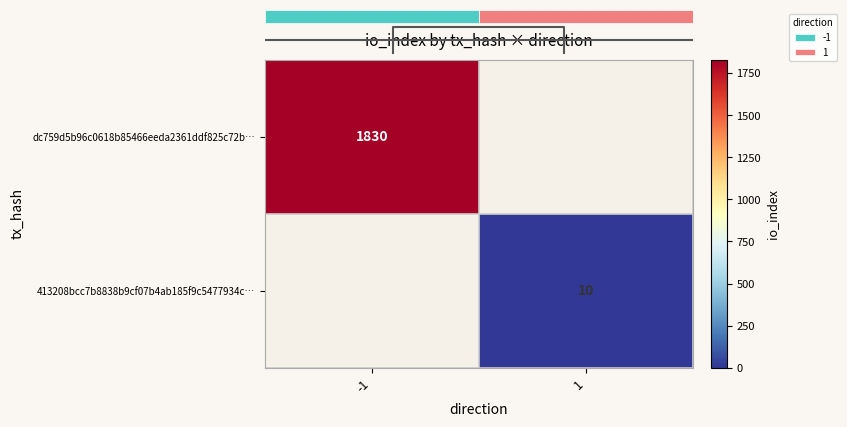

Is it true that 413208bcc7b8838b9cf07b4ab185f9c5477934c… equals 10.0 at 1?

True